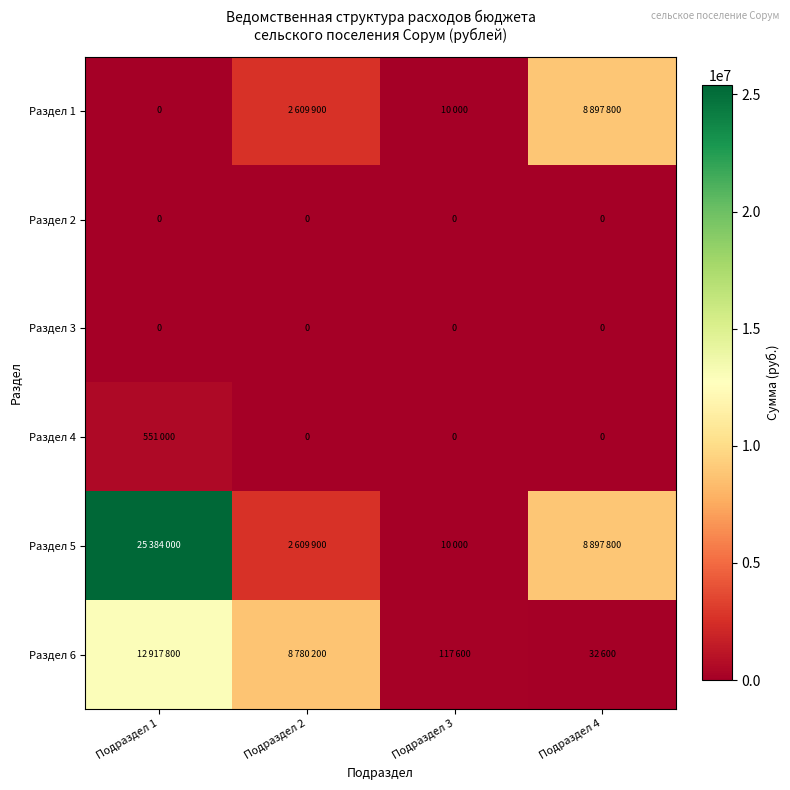

What is the sum of all Раздел 6 values?

21848200